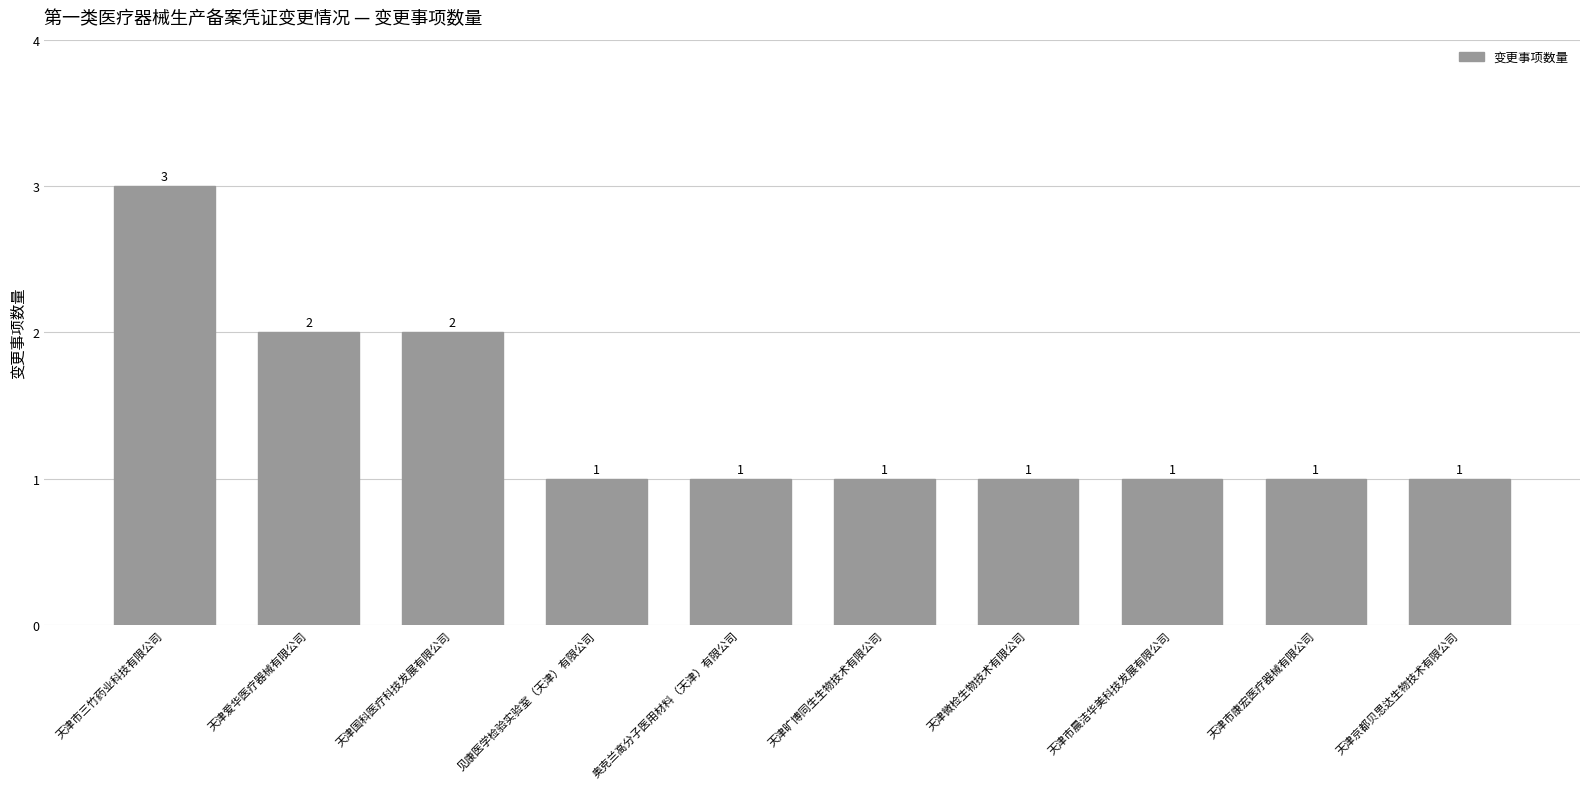

Count the values in the range 1 to 2.

9